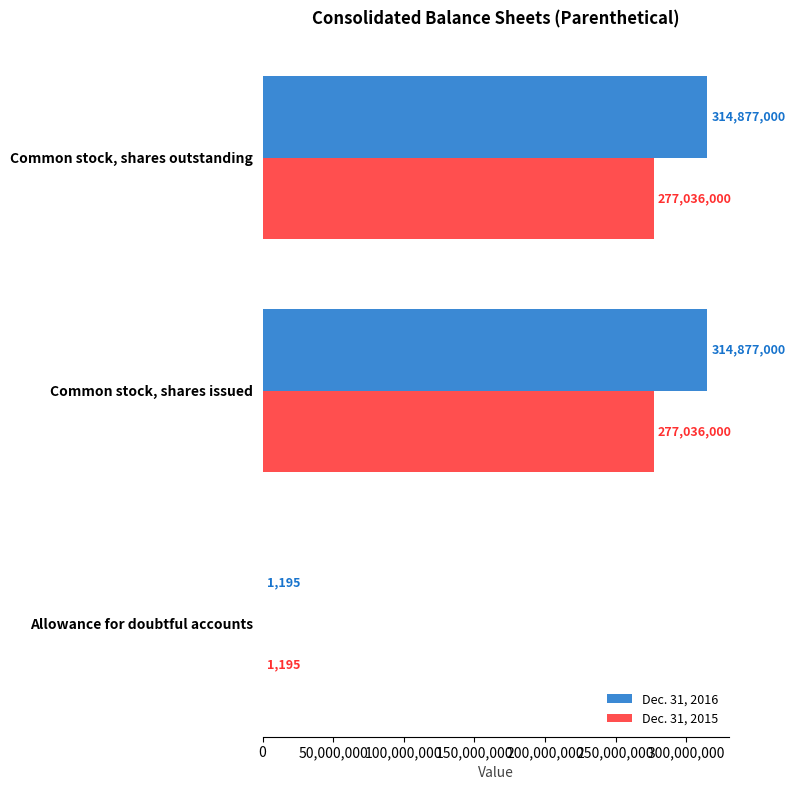

What is the maximum value shown in the chart?

314877000